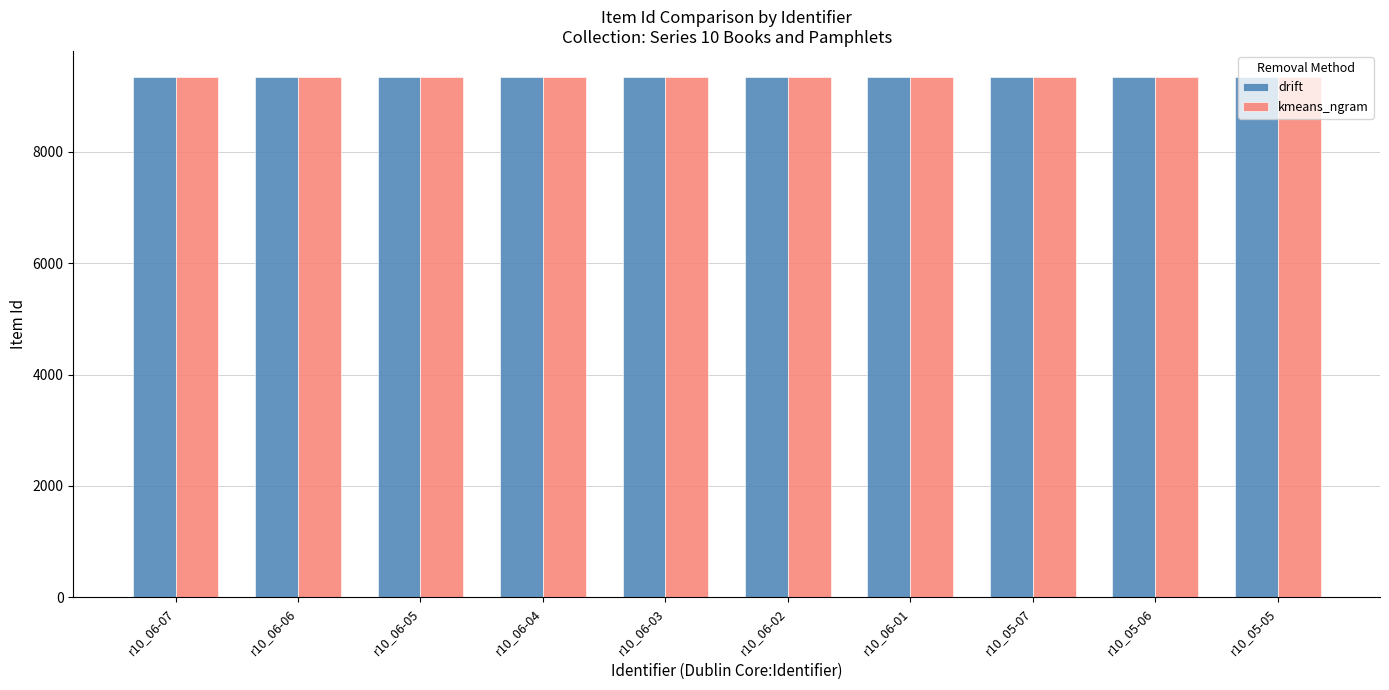

What are all the series names shown in the legend?

drift, kmeans_ngram